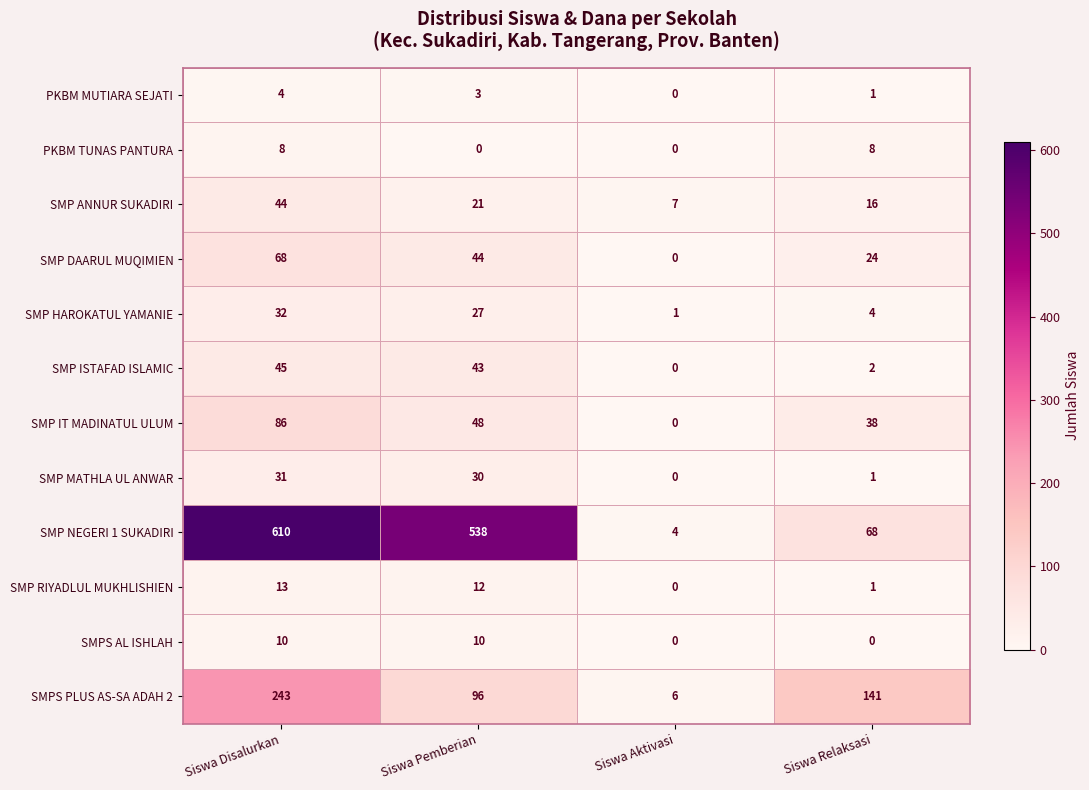

Which series has the largest range (max minus min)?

SMP NEGERI 1 SUKADIRI